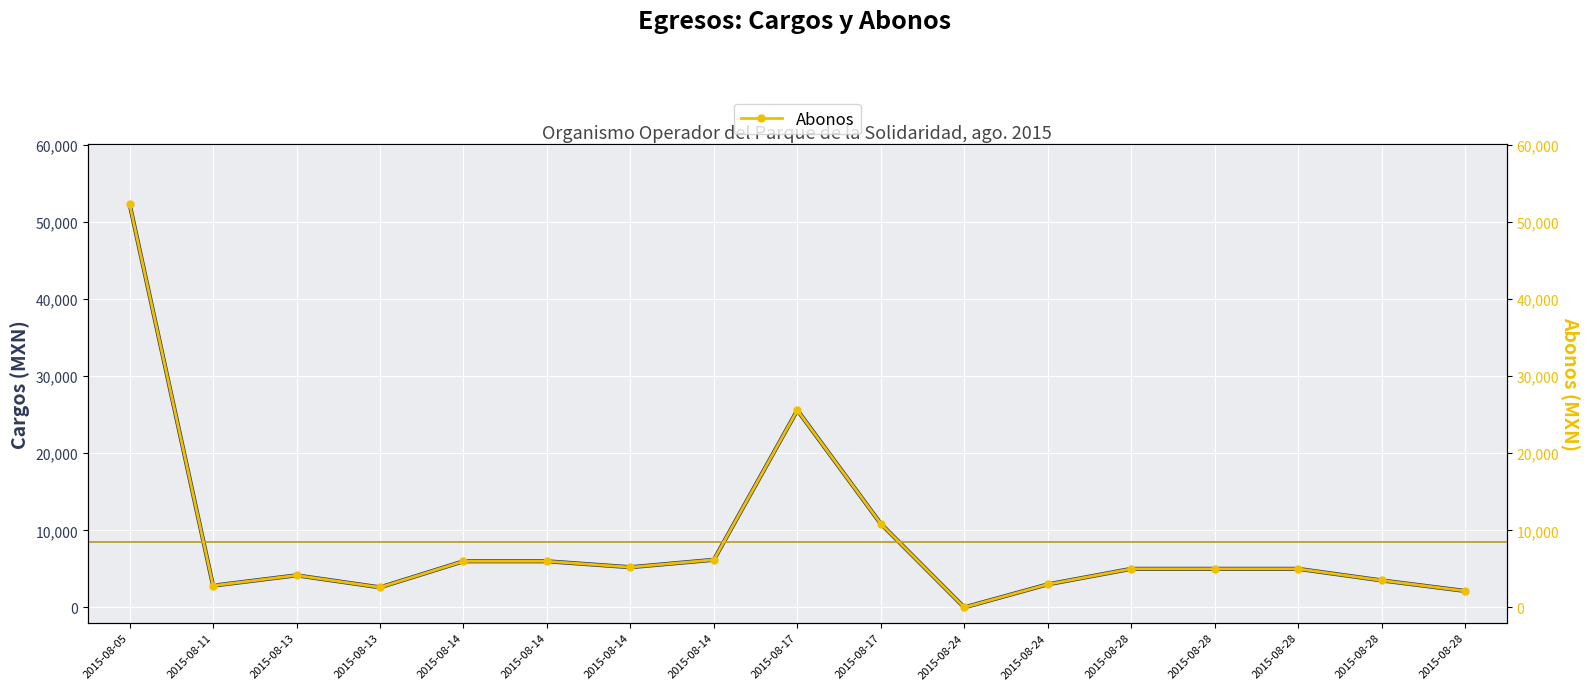

Is the value of Abonos at 2015-08-17 greater than the value of Cargos at 2015-08-14?

Yes